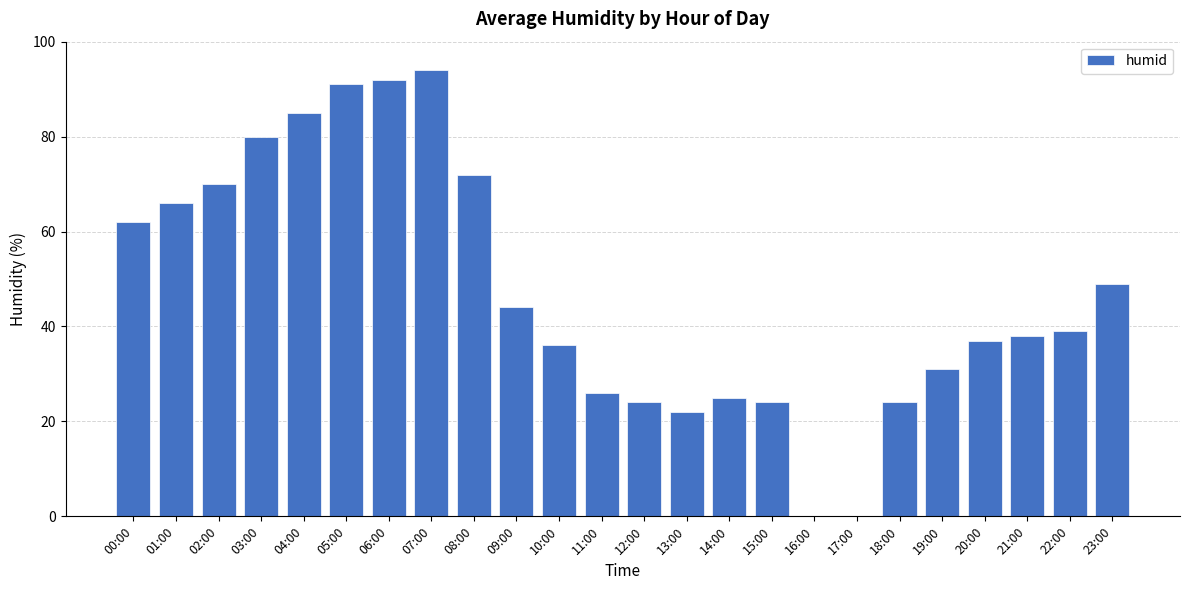

What is the ratio of the value at 07:00 to the value at 21:00?

2.5